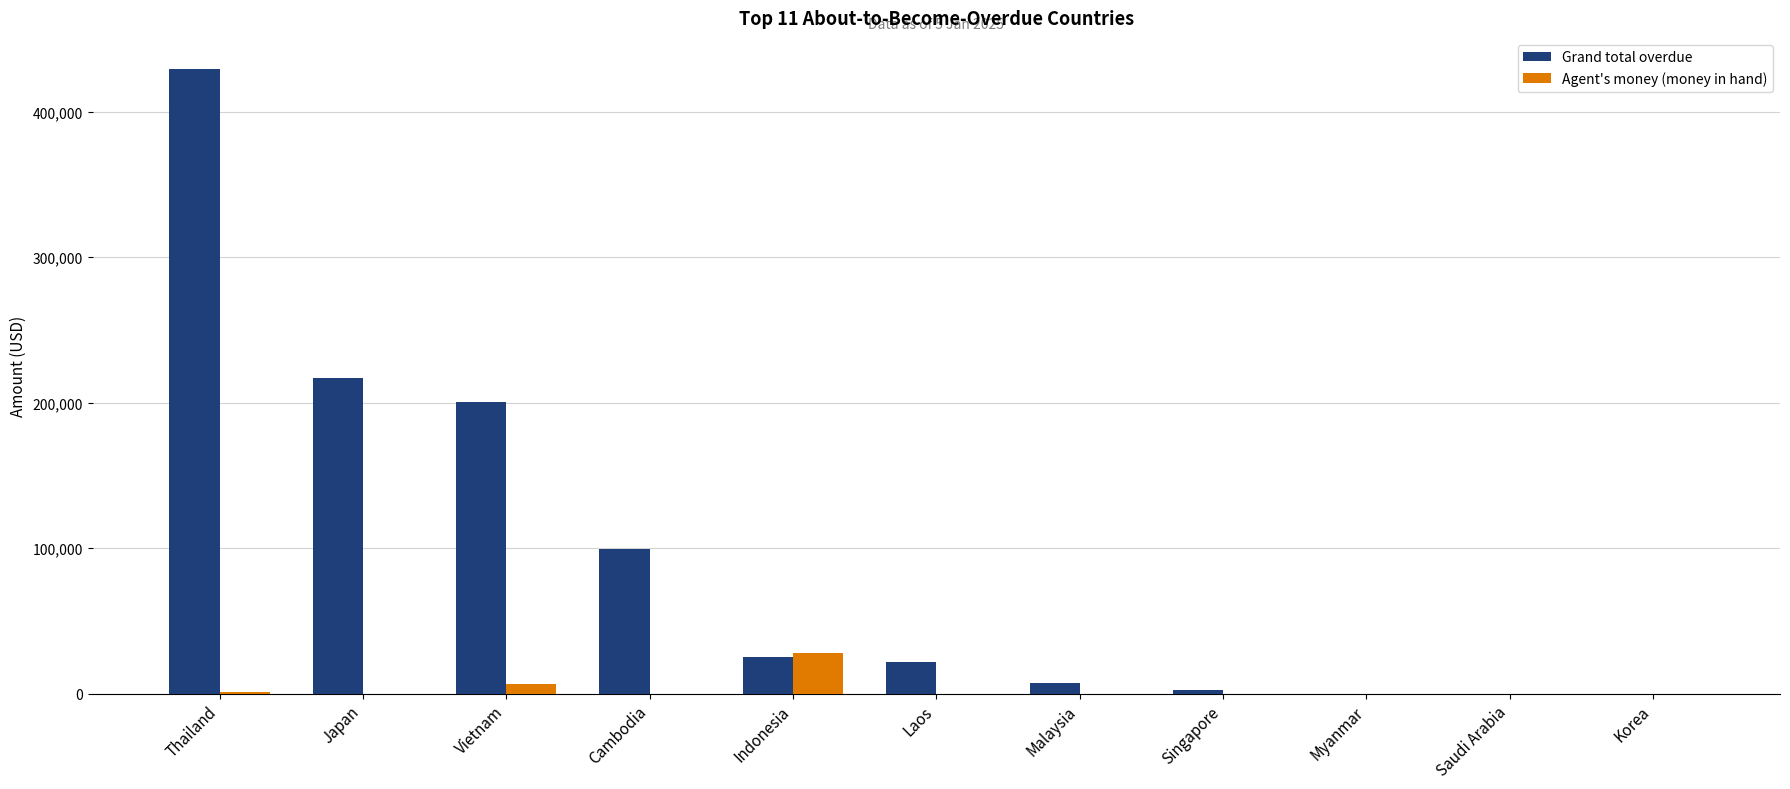

How many categories are shown in the chart?

11